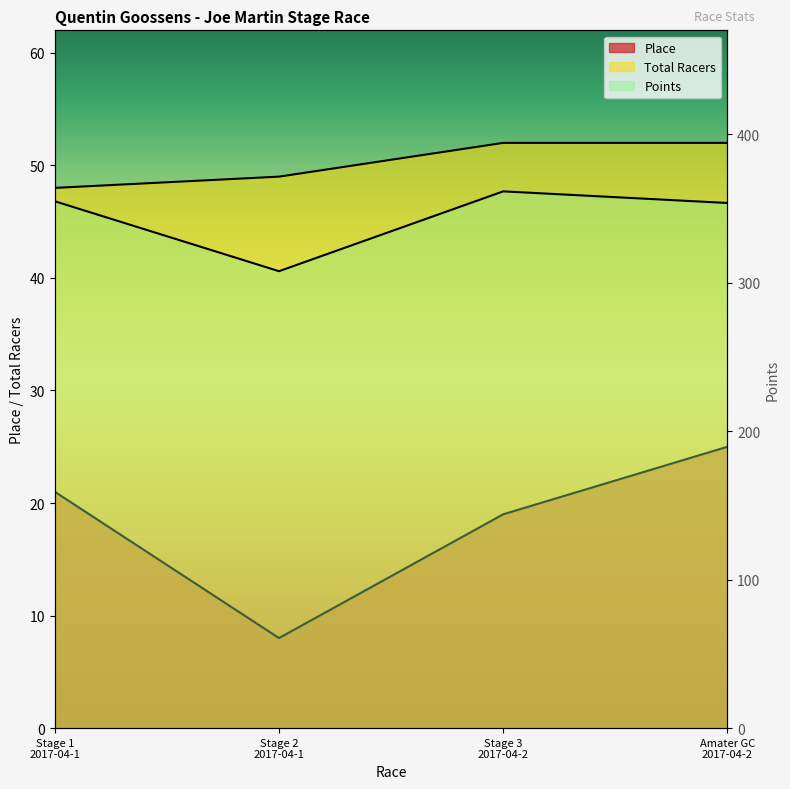

How many lines are shown in the chart?

3